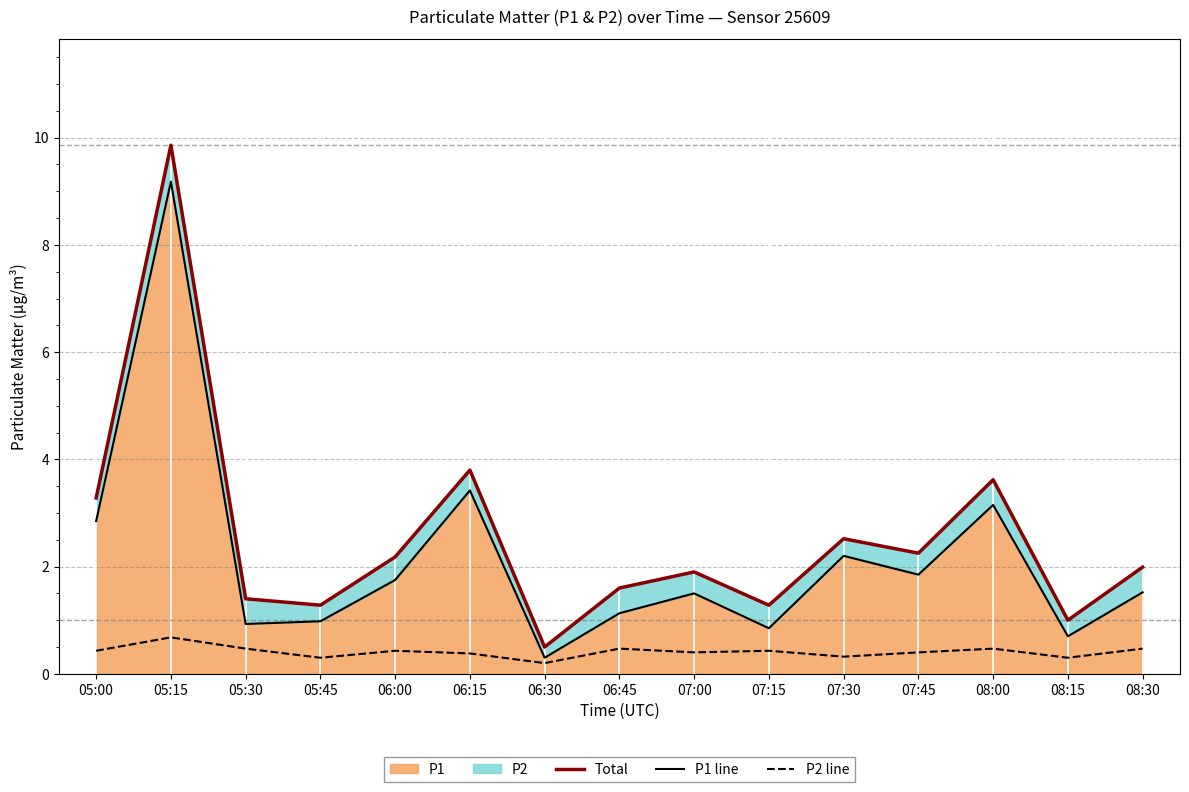

Reading left to right, transcribe all the data shown in this chart.

Total: 05:00=3.3	05:15=9.9	05:30=1.4	05:45=1.3	06:00=2.2	06:15=3.8	06:30=0.5	06:45=1.6	07:00=1.9	07:15=1.3	07:30=2.5	07:45=2.2	08:00=3.6	08:15=1.0	08:30=2.0
P1 line: 05:00=2.9	05:15=9.2	05:30=0.9	05:45=1.0	06:00=1.8	06:15=3.4	06:30=0.3	06:45=1.1	07:00=1.5	07:15=0.8	07:30=2.2	07:45=1.9	08:00=3.1	08:15=0.7	08:30=1.5
P2 line: 05:00=0.4	05:15=0.7	05:30=0.5	05:45=0.3	06:00=0.4	06:15=0.4	06:30=0.2	06:45=0.5	07:00=0.4	07:15=0.4	07:30=0.3	07:45=0.4	08:00=0.5	08:15=0.3	08:30=0.5